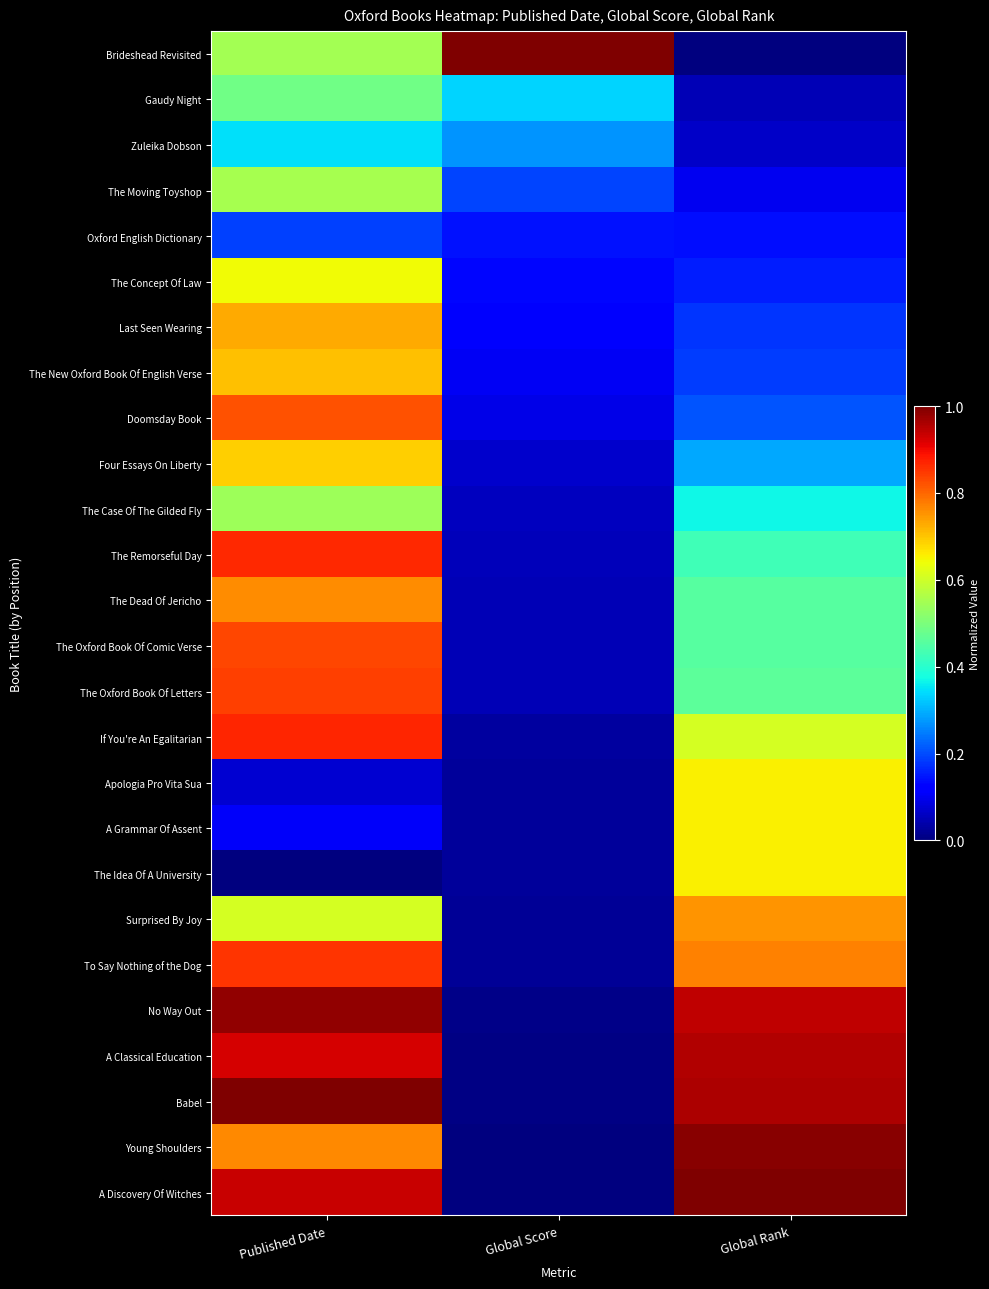

How many series are shown in this chart?

26